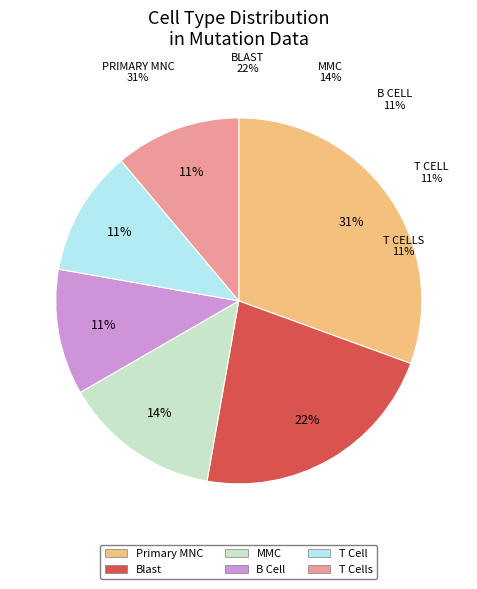

Combined, what portion of the pie is T Cells and T Cell?

22.2%